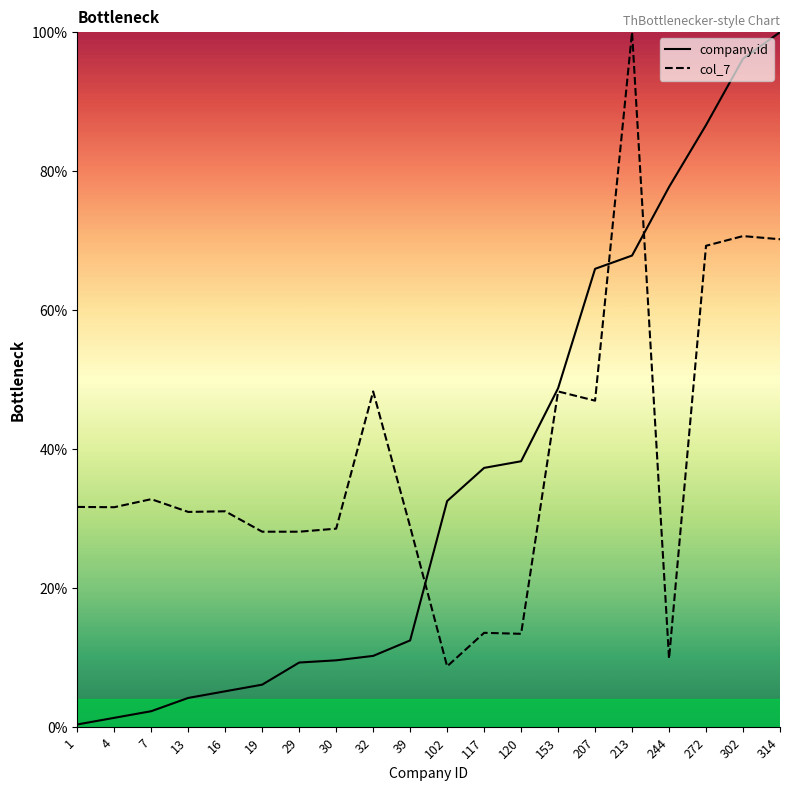

After their last crossing, which series has the higher values: company.id or col_7?

company.id